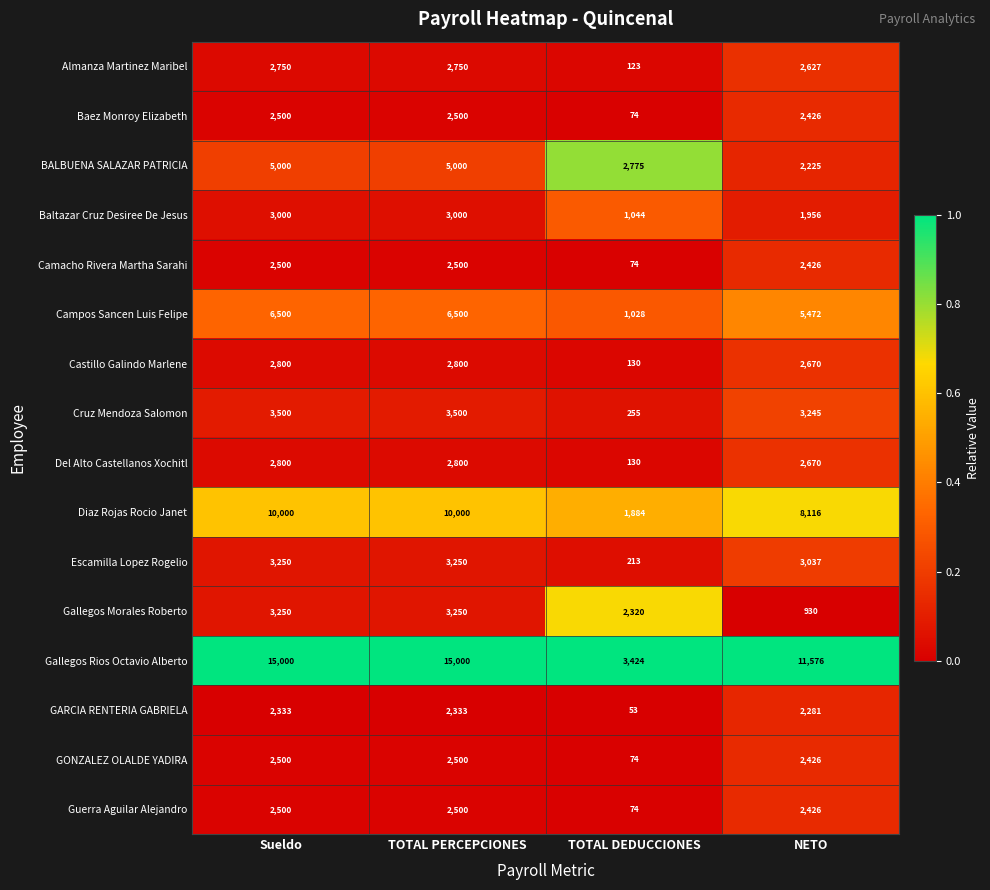

Which category has the lowest value in the Gallegos Morales Roberto series?

NETO